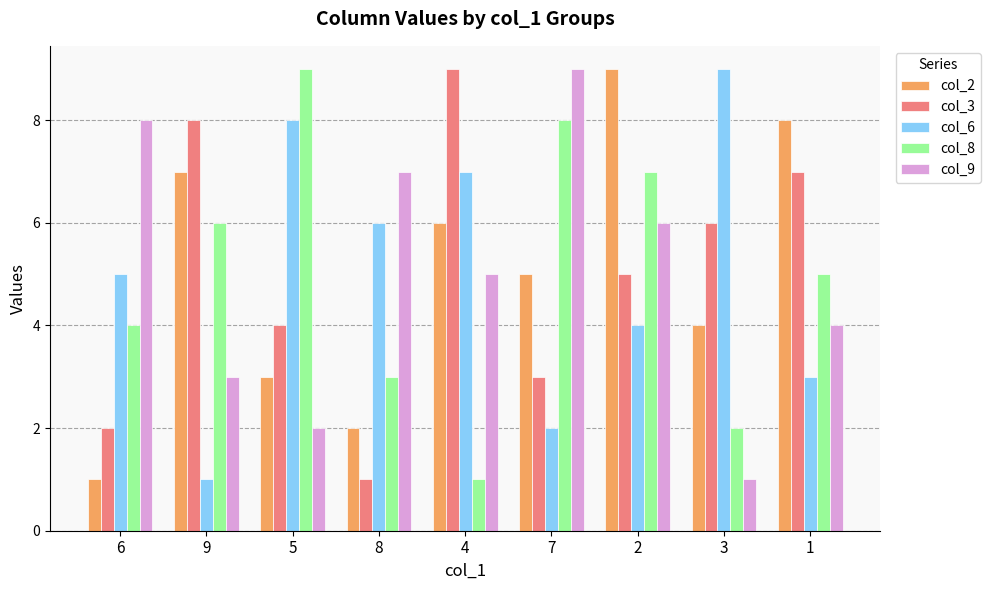

What is the difference between the second highest and minimum values in the col_9 series?

7